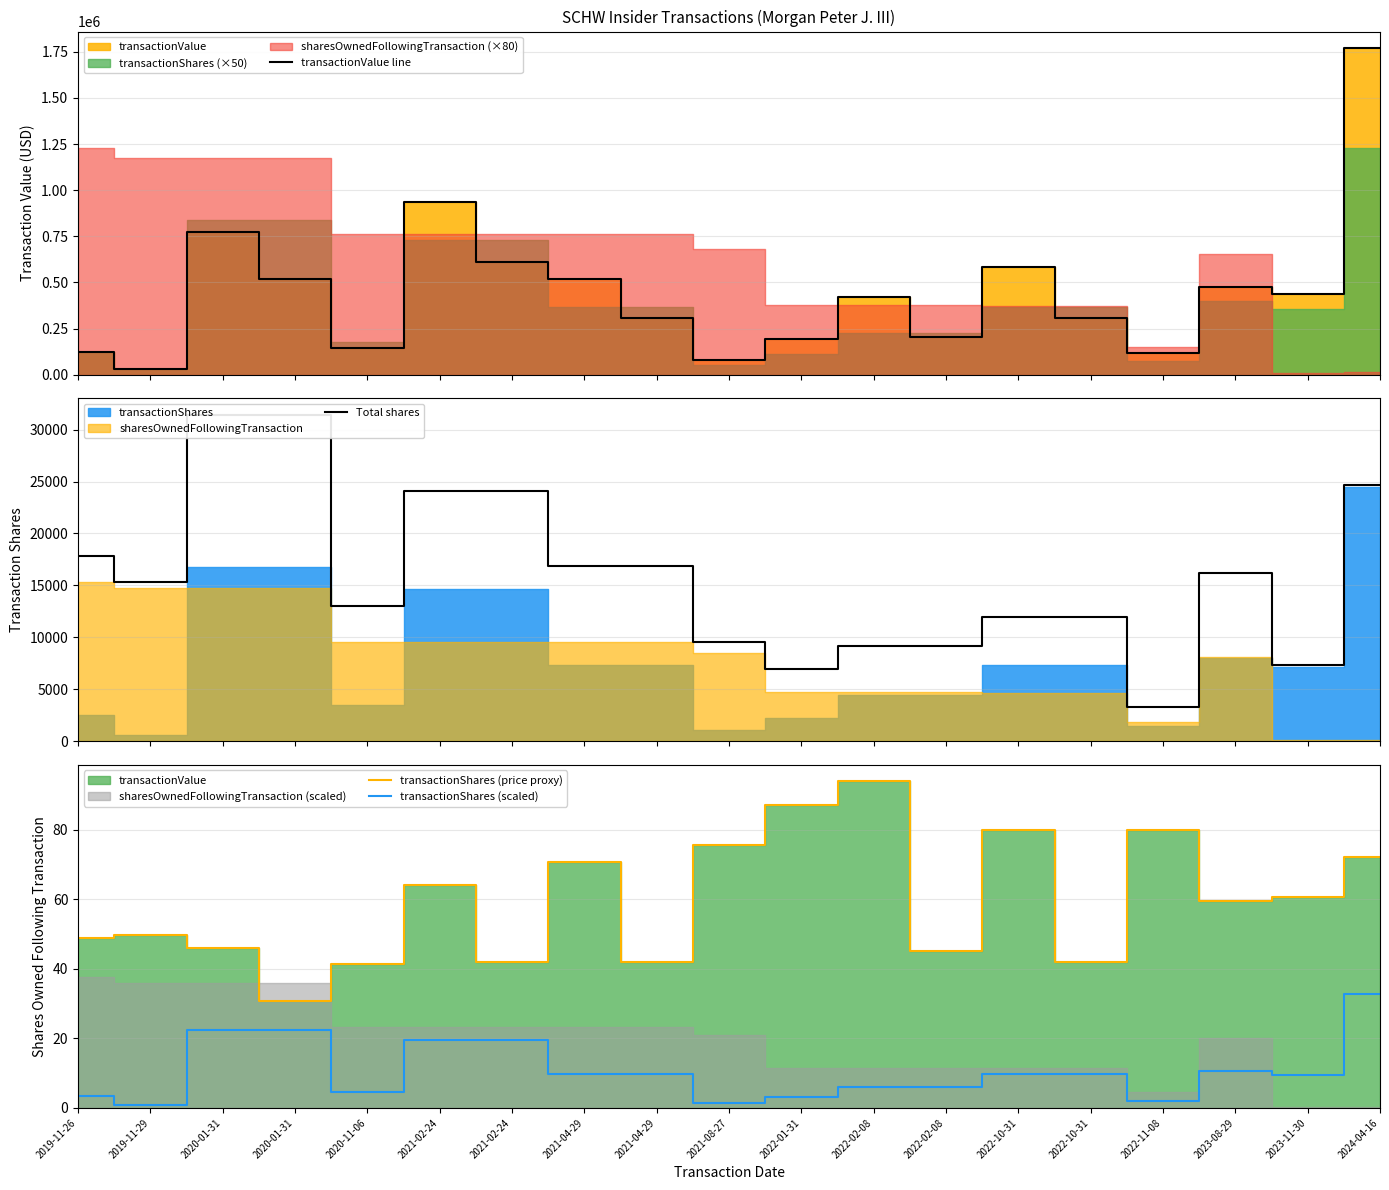

List the labels in order of Total shares value, largest first.

2020-01-31, 2020-01-31, 2024-04-16, 2021-02-24, 2021-02-24, 2019-11-26, 2021-04-29, 2021-04-29, 2023-08-29, 2019-11-29, 2020-11-06, 2022-10-31, 2022-10-31, 2021-08-27, 2022-02-08, 2022-02-08, 2023-11-30, 2022-01-31, 2022-11-08